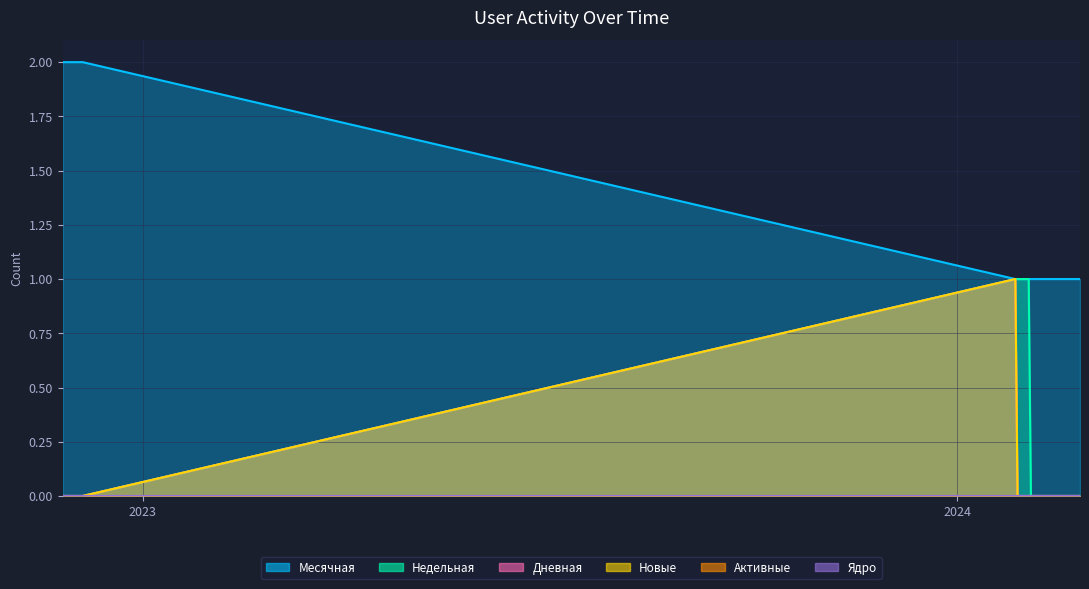

Between 2024-02-20 and 2024-01-28, which series saw the biggest shift?

Недельная